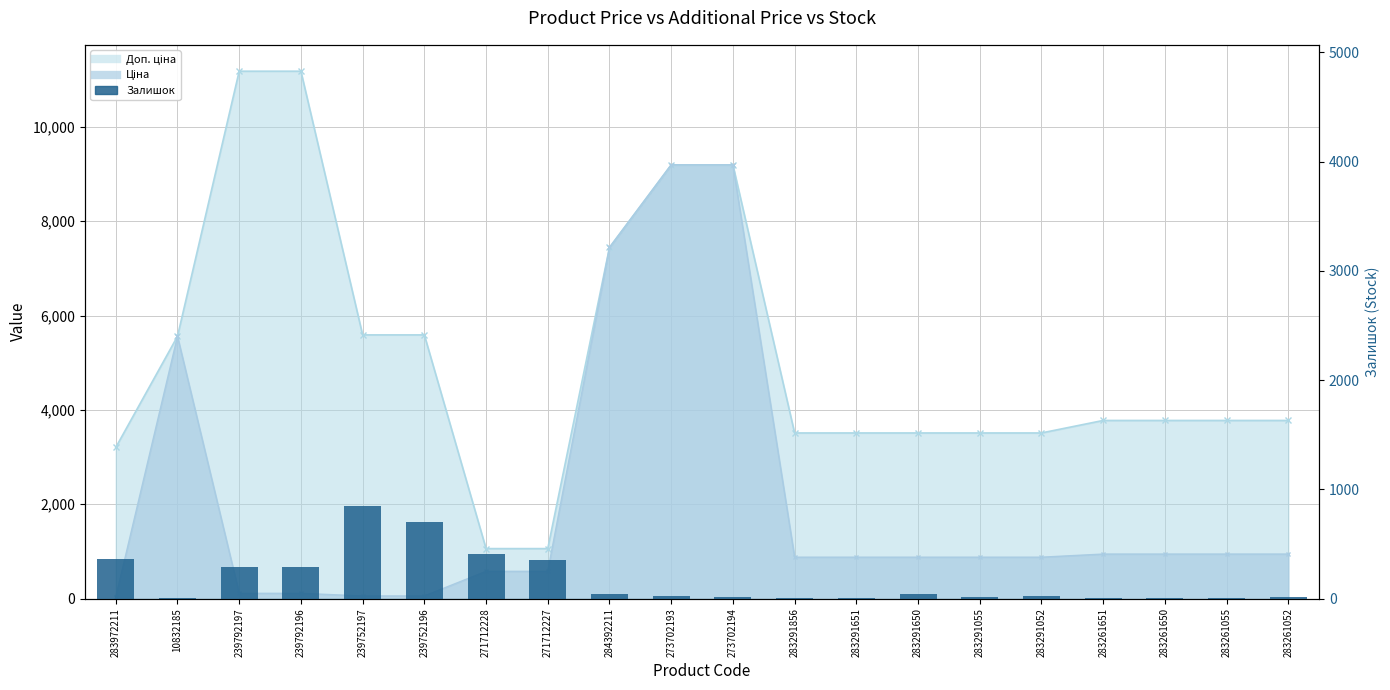

What is the label of the 5th bar from the right?

283291052